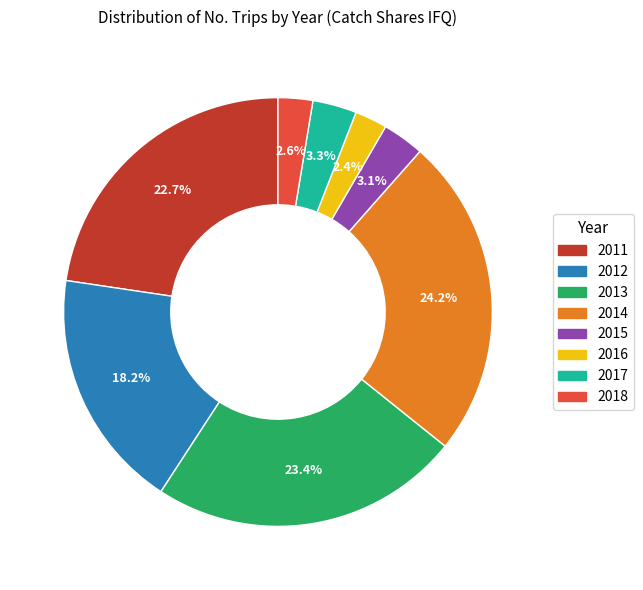

True or false: 2014 accounts for 24% of the total.

True